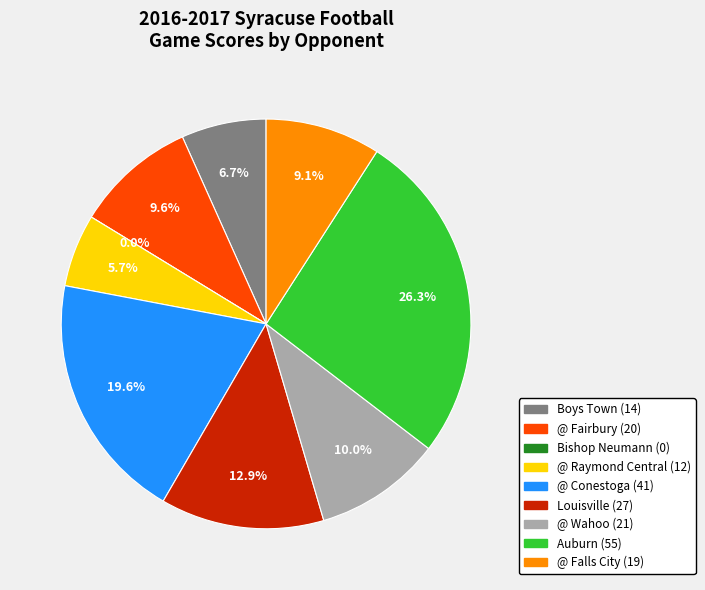

Is it true that @ Wahoo is 10% of the pie?

True